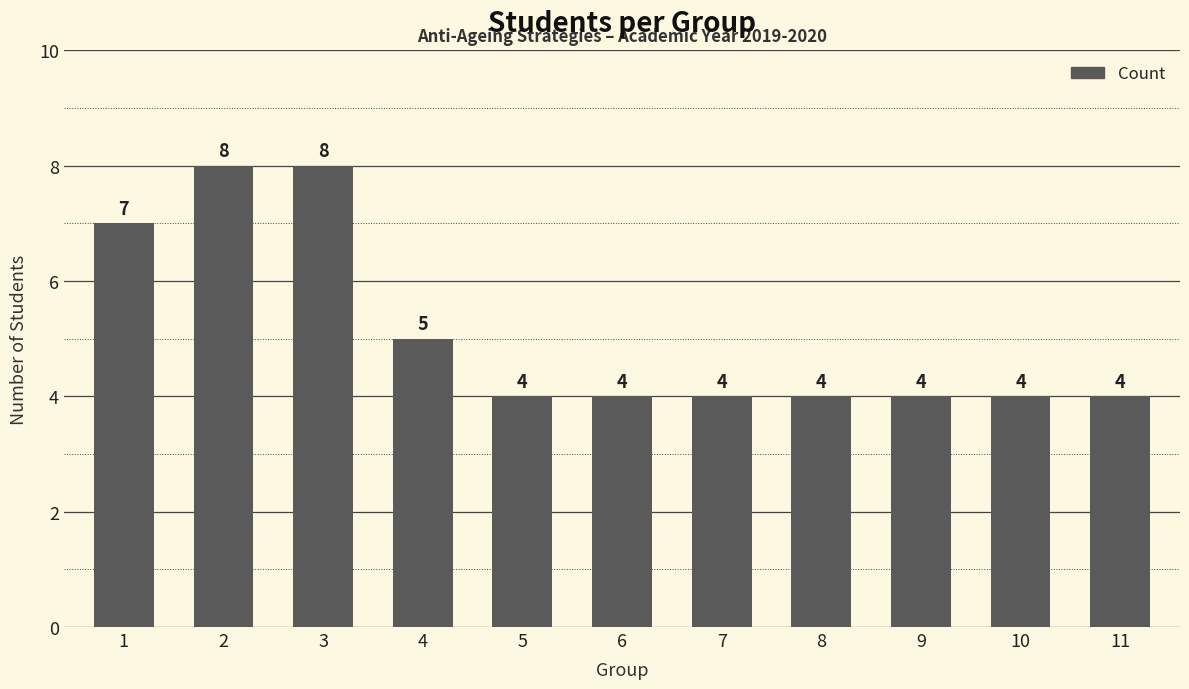

Is it true that the value at 1 is 7?

True